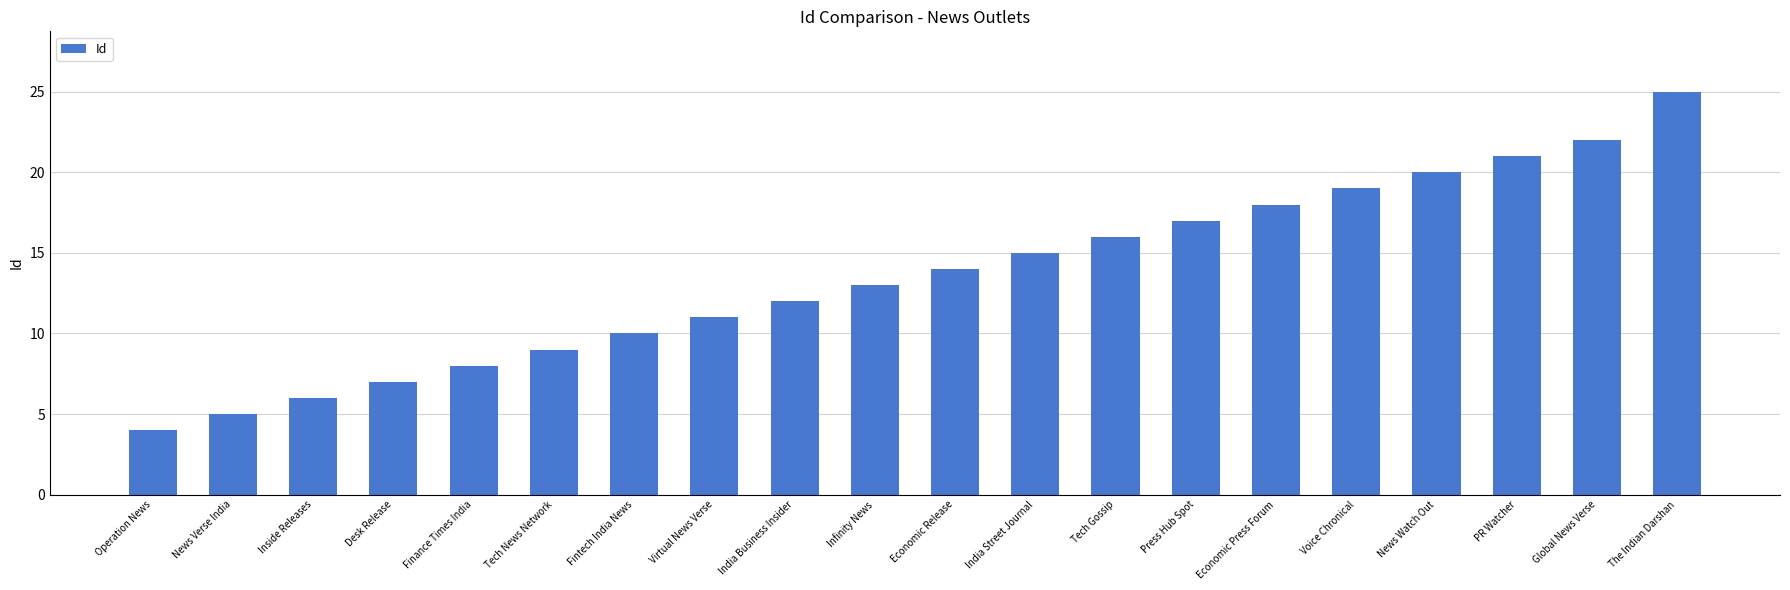

Reading left to right, extract all data points from this chart.

Operation News=4	News Verse India=5	Inside Releases=6	Desk Release=7	Finance Times India=8	Tech News Network=9	Fintech India News=10	Virtual News Verse=11	India Business Insider=12	Infinity News=13	Economic Release=14	India Street Journal=15	Tech Gossip=16	Press Hub Spot=17	Economic Press Forum=18	Voice Chronical=19	News Watch Out=20	PR Watcher=21	Global News Verse=22	The Indian Darshan=25